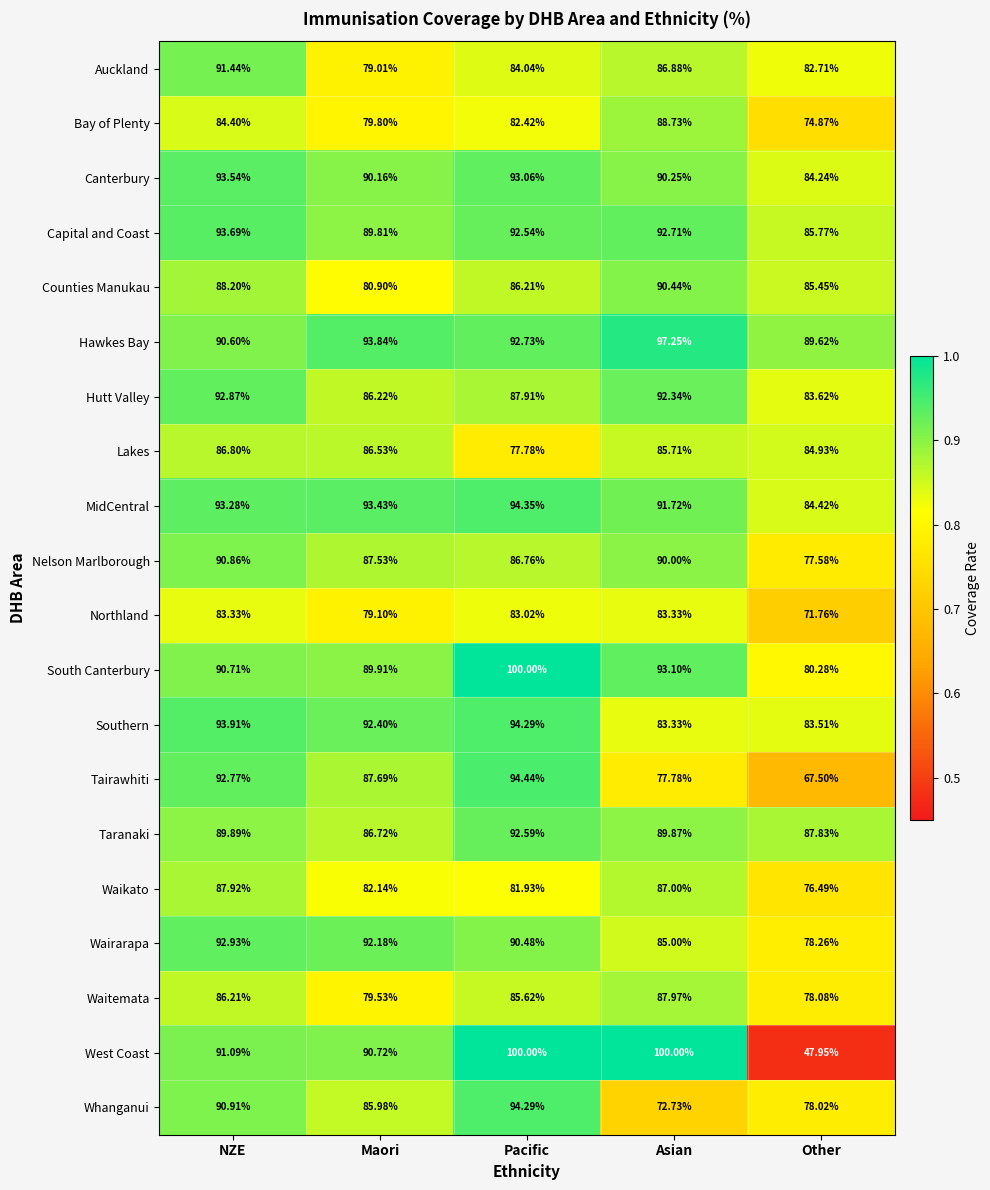

At which label does Waitemata first exceed 85?

NZE